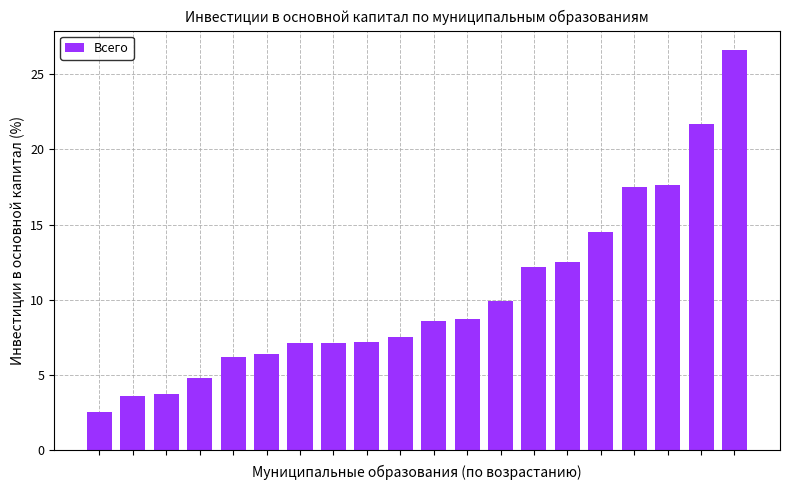

What is the value of the 13th bar from the left?

9.9